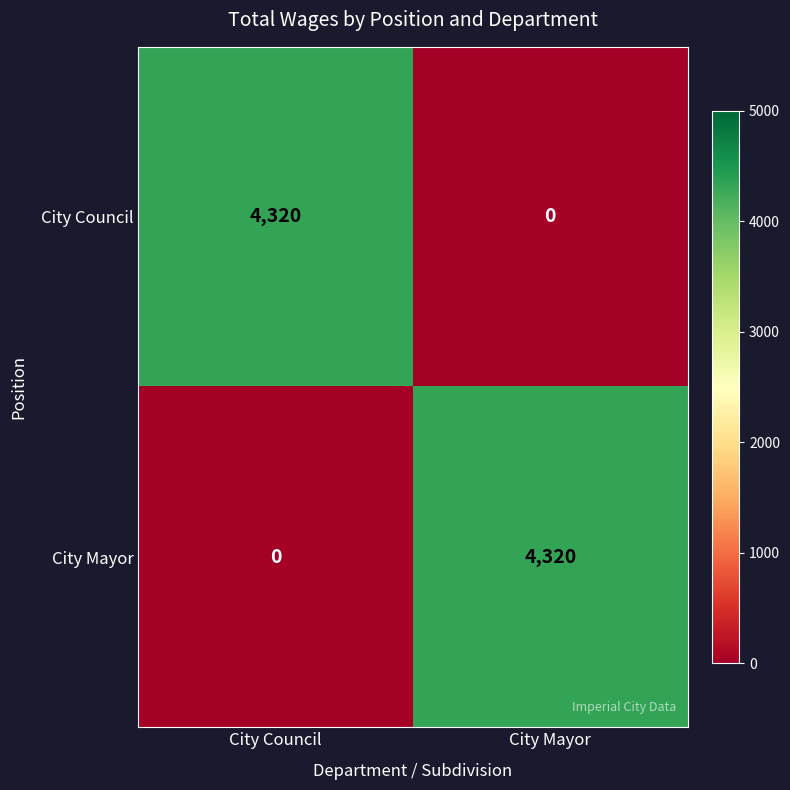

How many distinct data groups are displayed?

2